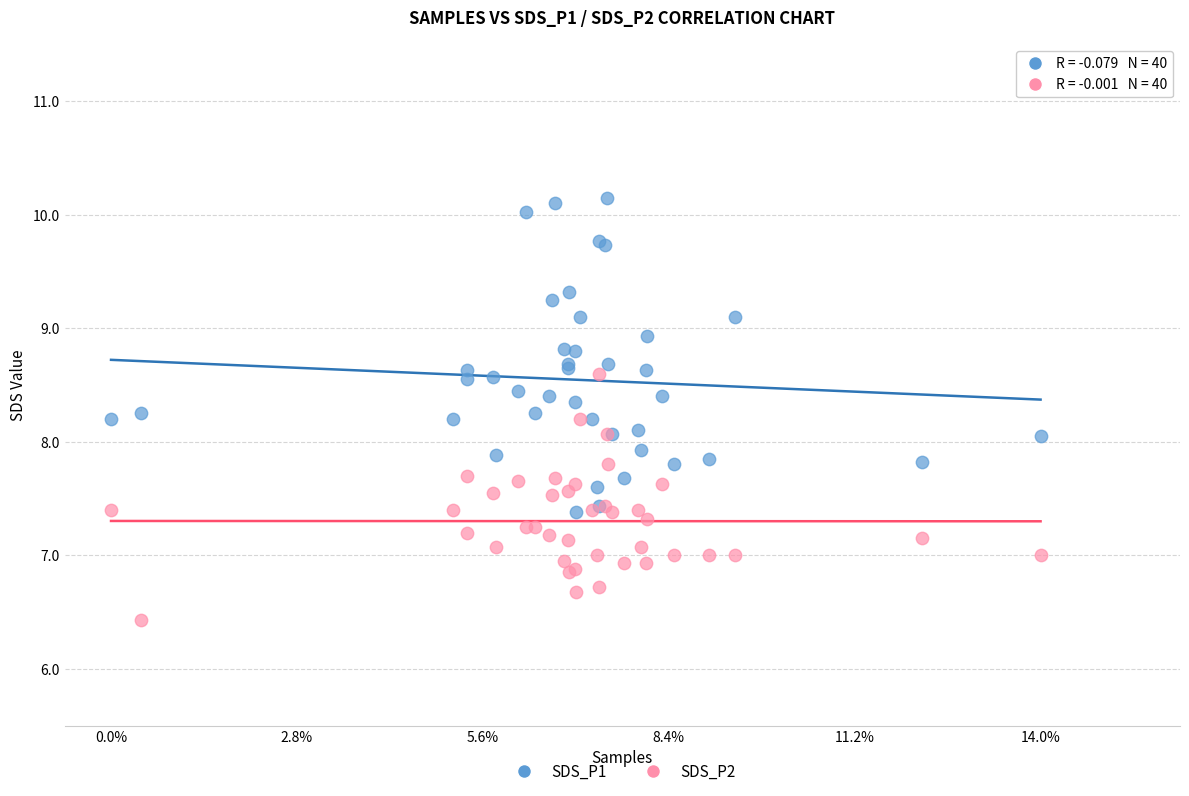

What is the X range (max minus min) for the scatter plot?

1.0